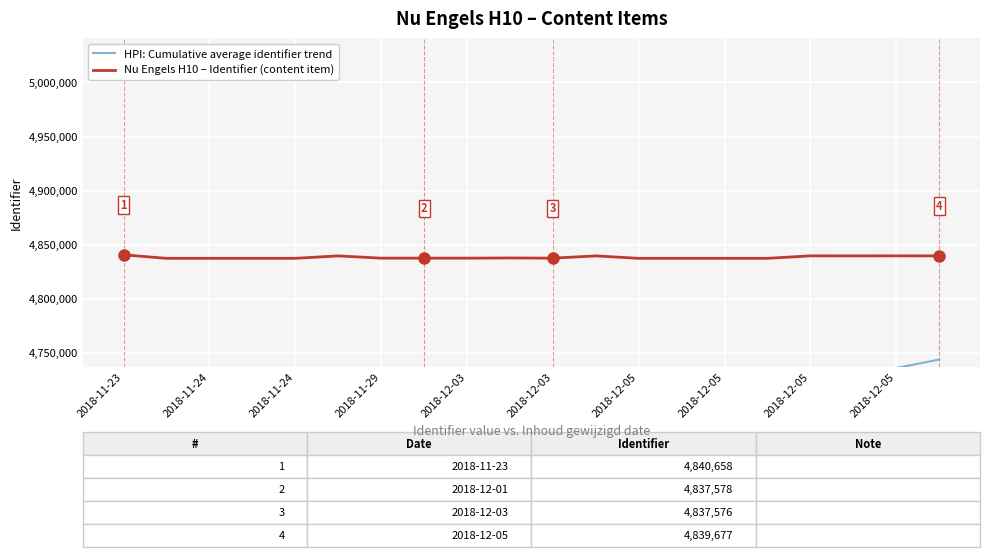

True or false: Nu Engels H10 – Identifier (content item) and HPI: Cumulative average identifier trend cross at least once.

False